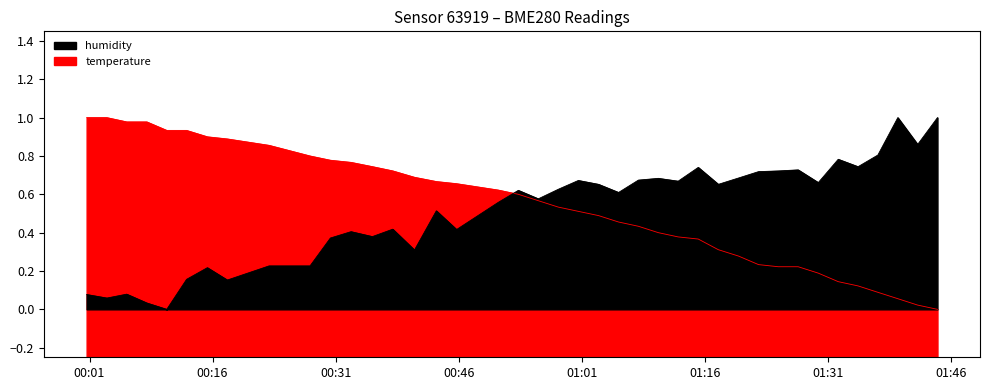

What is the maximum value shown in the chart?

1.0